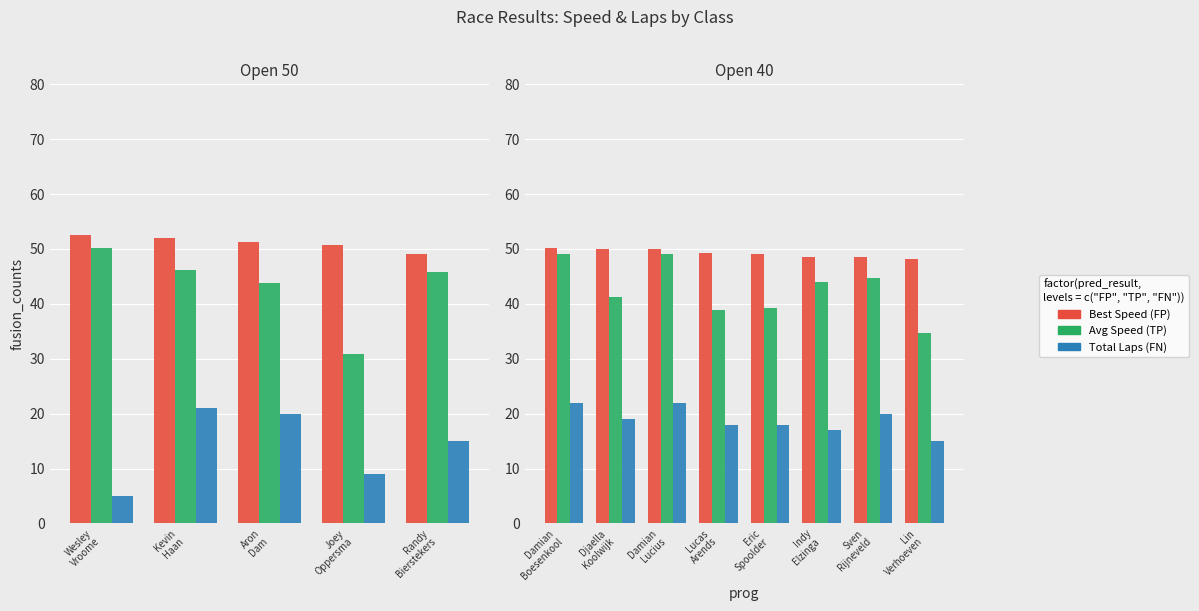

Which series has the largest total across all categories?

Best Speed